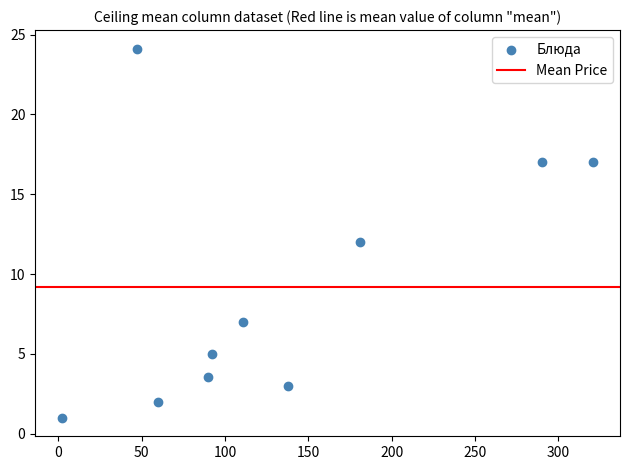

What is the range of Y values (max minus min)?

23.1